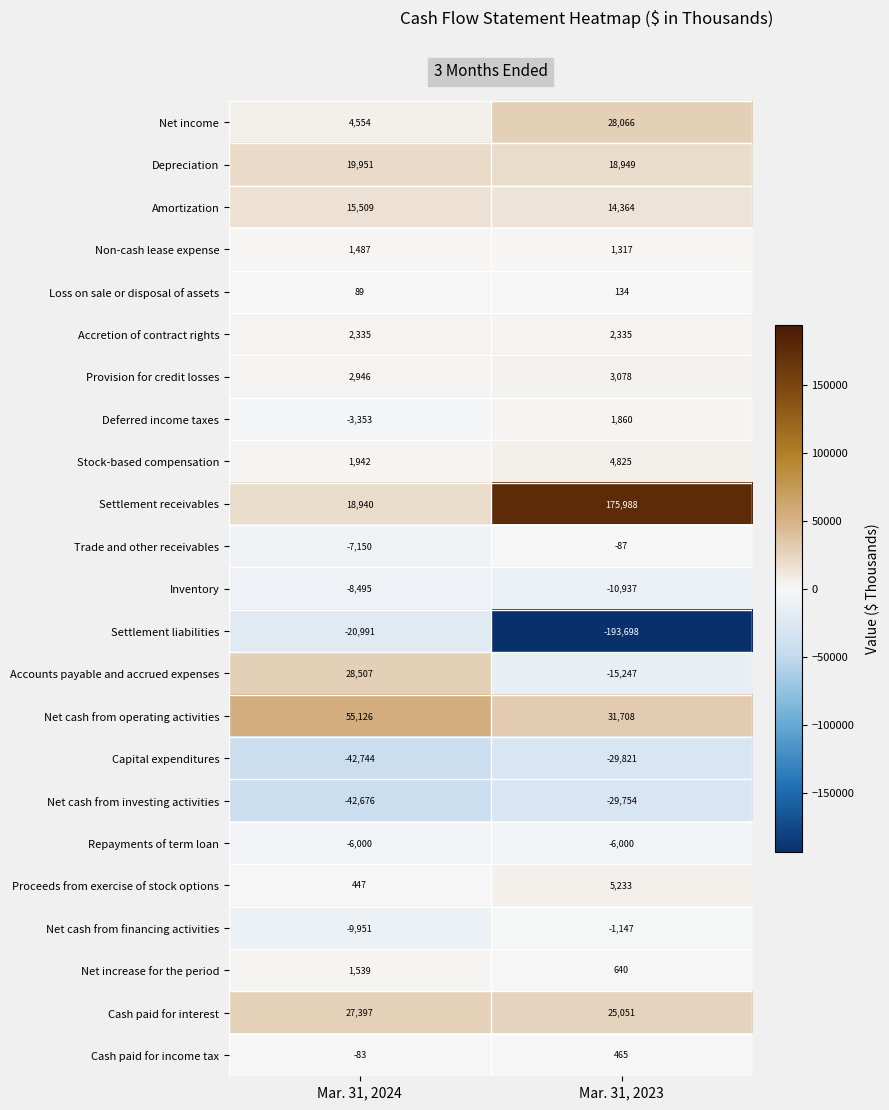

At which category does the chart reach its peak across all series?

Mar. 31, 2023